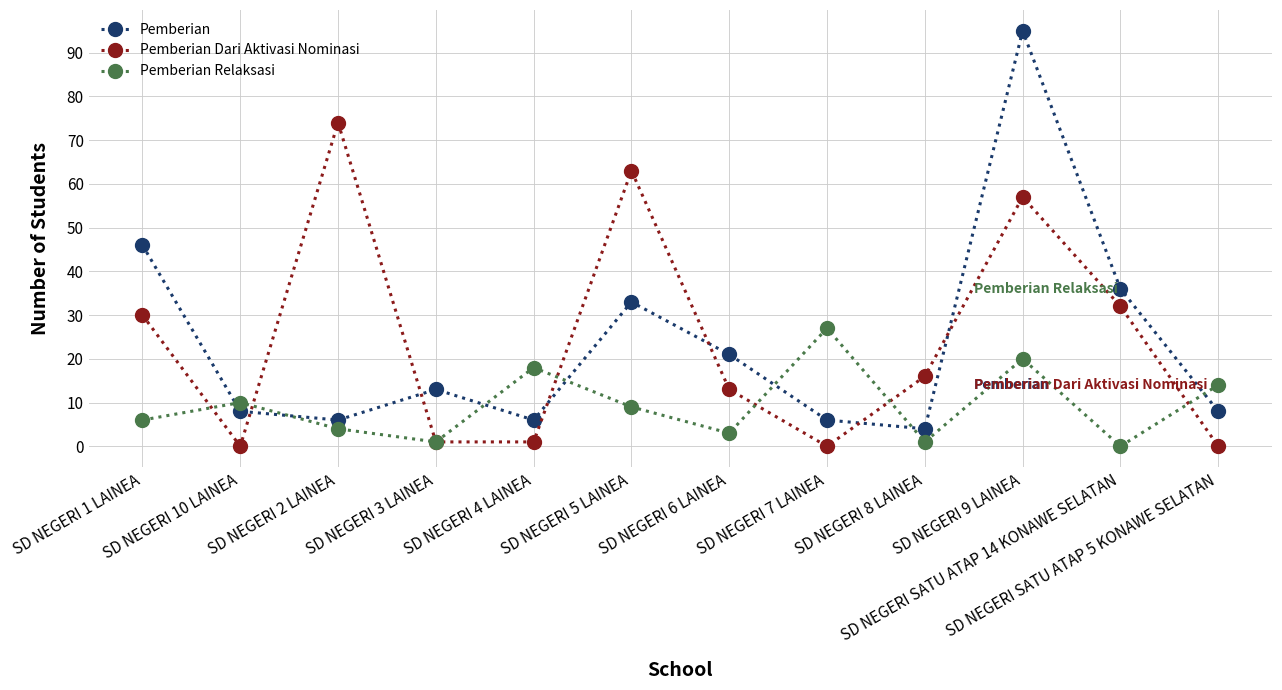

Where do Pemberian Dari Aktivasi Nominasi and Pemberian first cross each other?

SD NEGERI 10 LAINEA and SD NEGERI 2 LAINEA